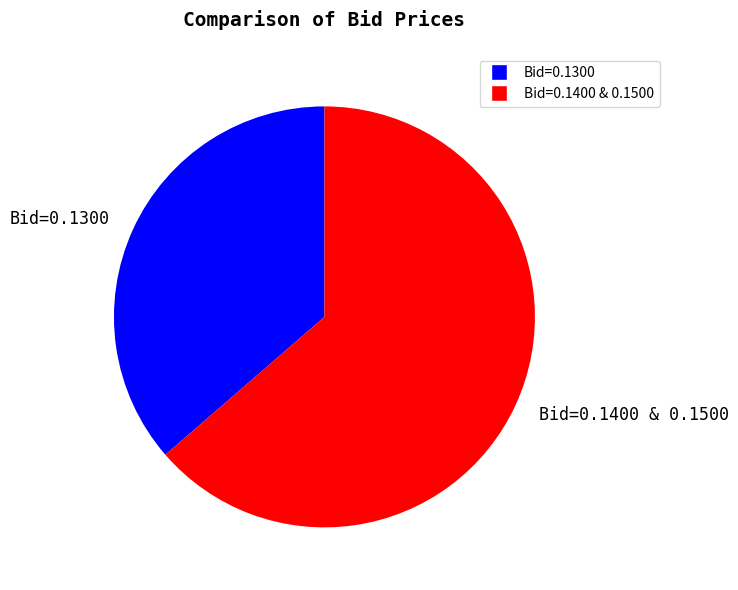

Is it true that Bid=0.1300 is 49% of the pie?

False